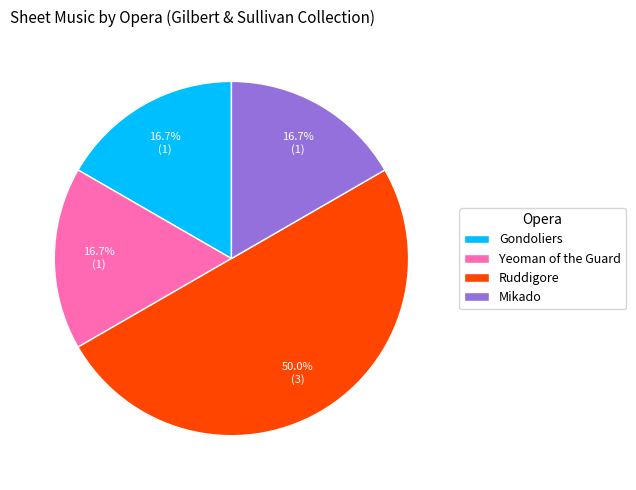

Is Yeoman of the Guard the majority of the pie?

No